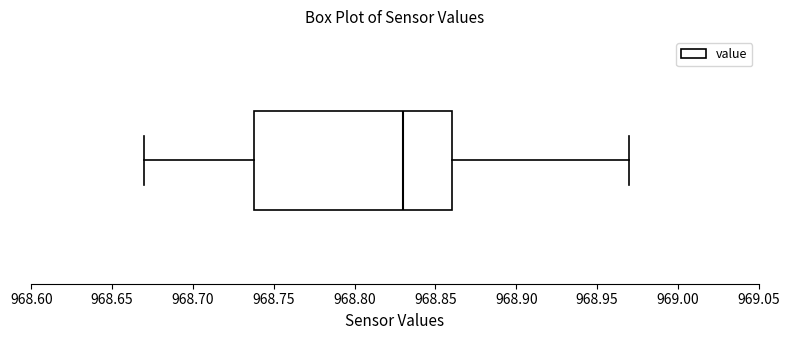

Read this box plot against the x-axis: the position of the median line, the range covered by the box, and the ends of both whiskers. The values are not printed on the chart, so give them approximately, as read against the axis.

median 968.83, box 968.74 to 968.86, whiskers 968.67 to 968.97